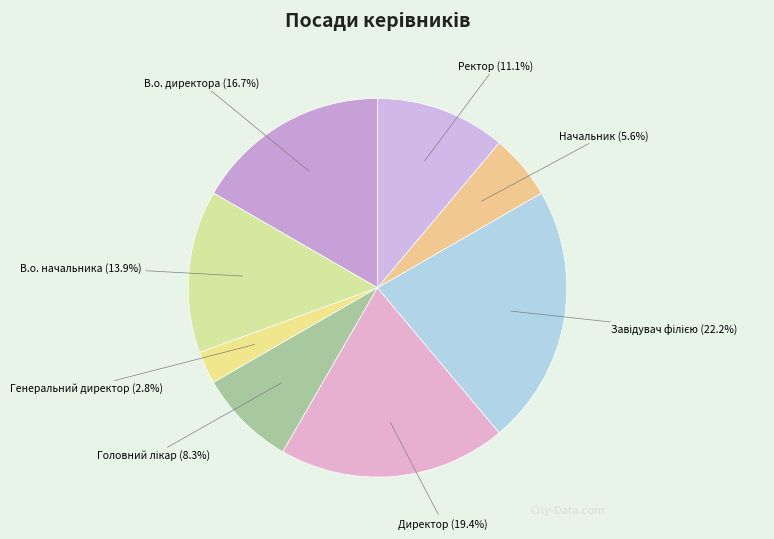

What is the ratio of the value at Ректор to the value at Генеральний директор?

4.0